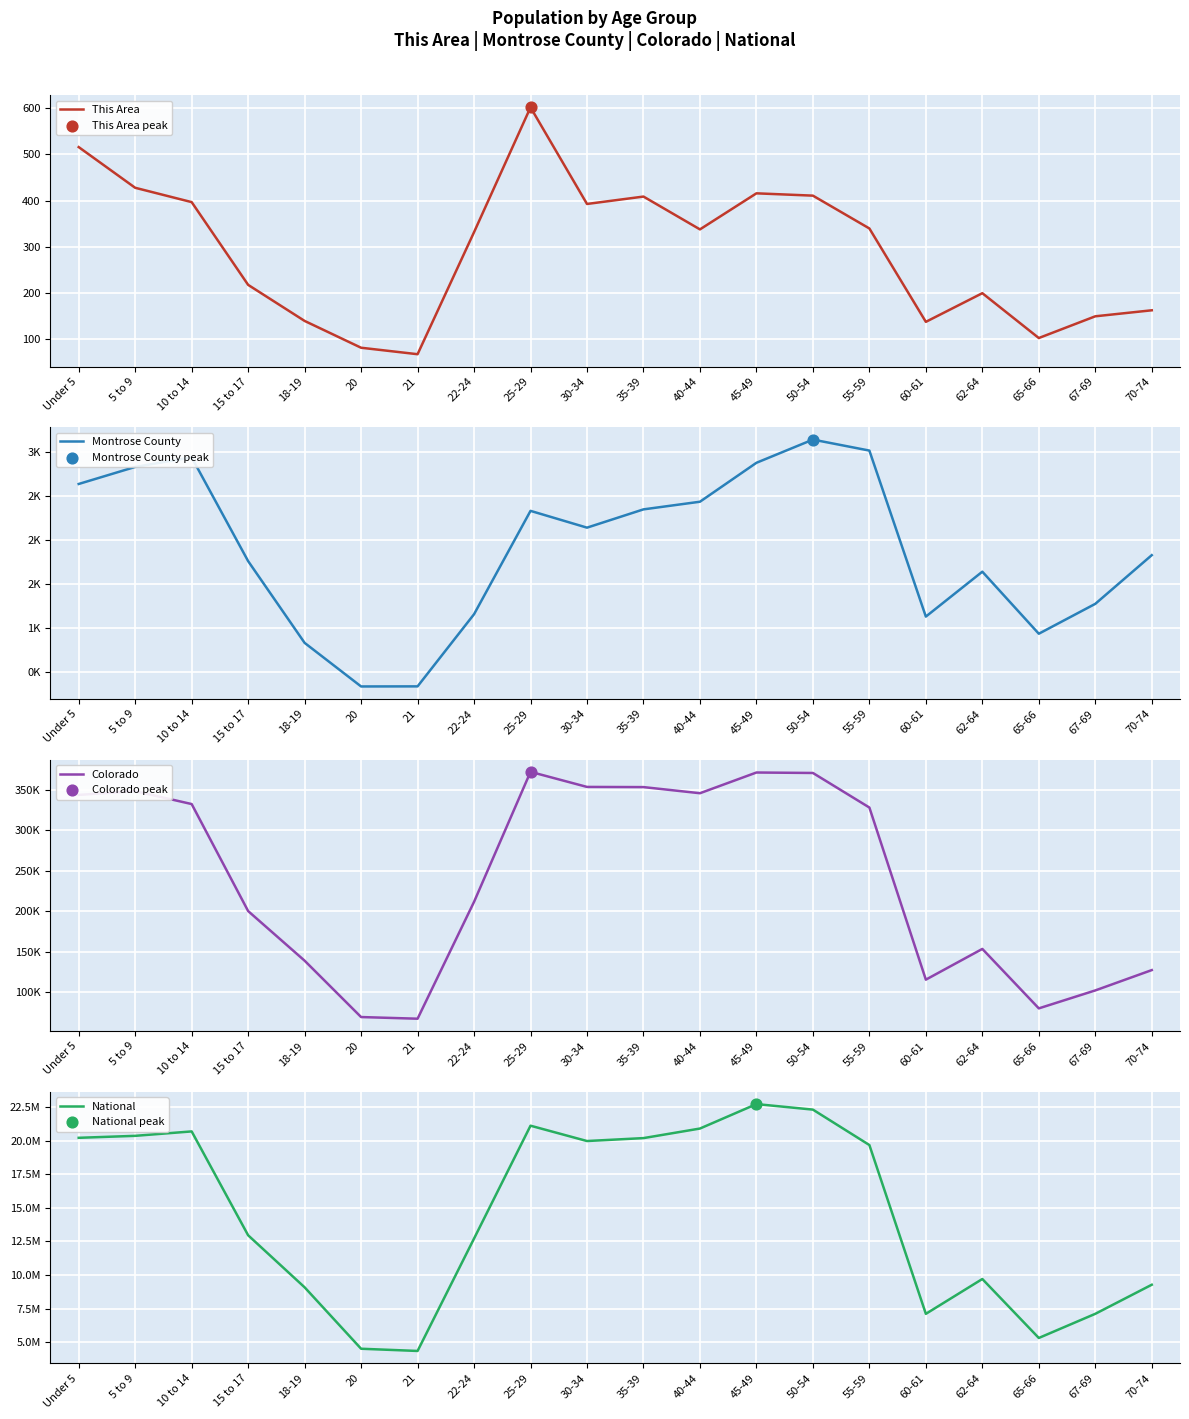

What are all the series names shown in the legend?

This Area, Montrose County, Colorado, National